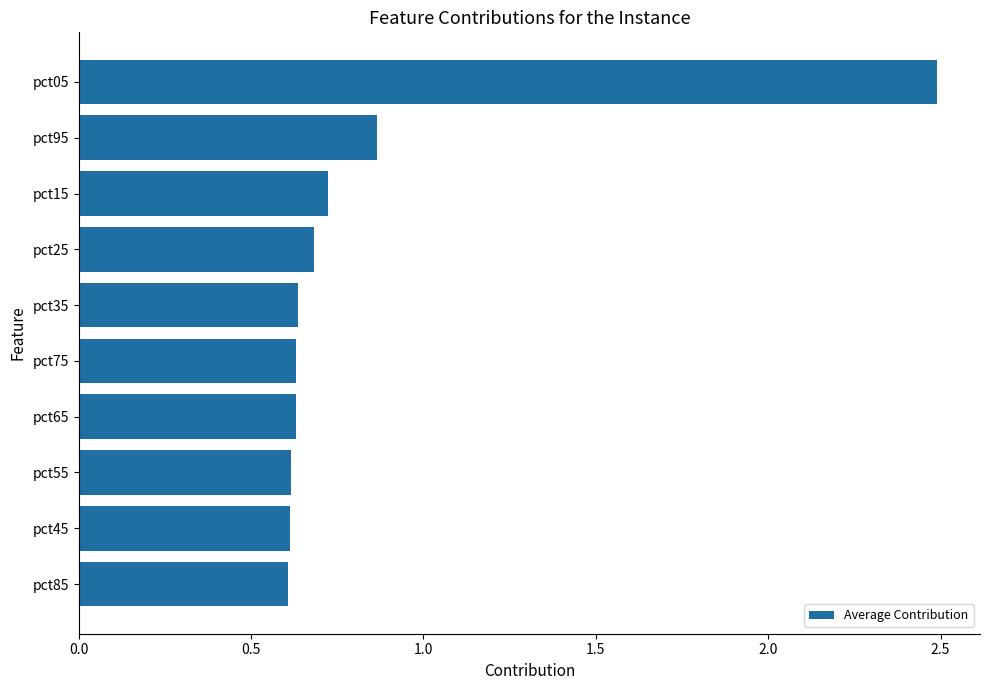

What is the sum of all values?

8.5